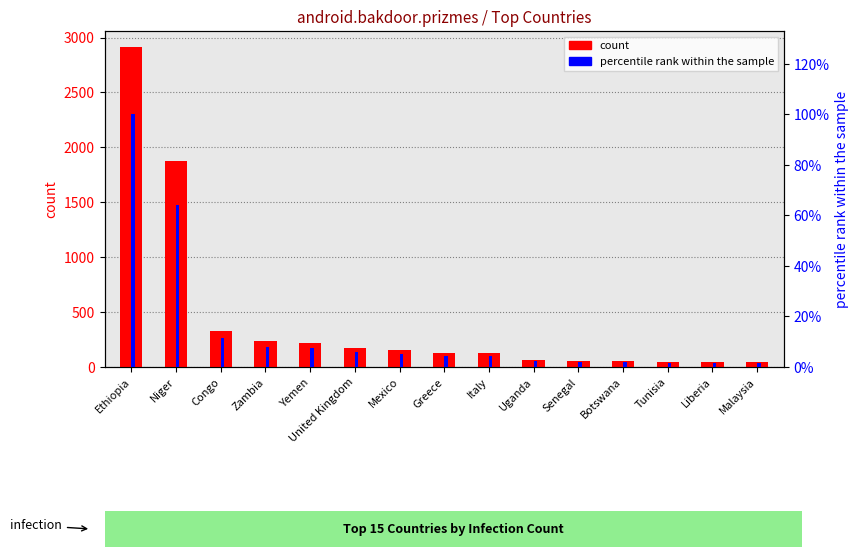

At which label does count first exceed 127?

Ethiopia